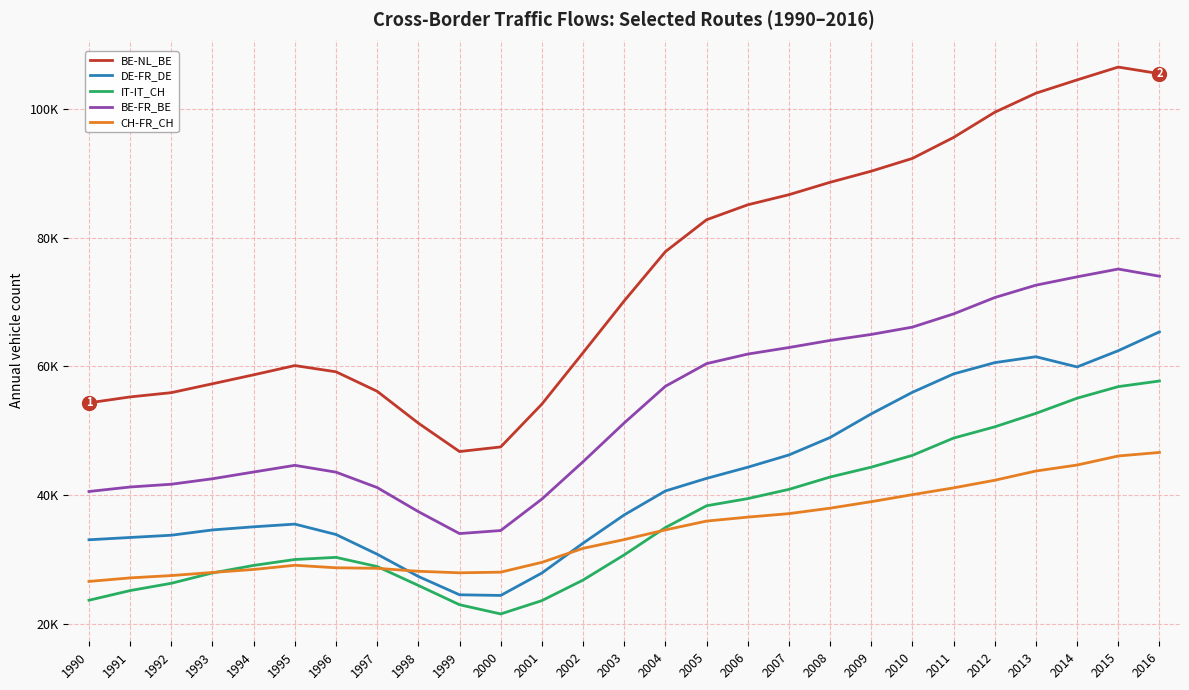

Does the chart have visible grid lines?

Yes